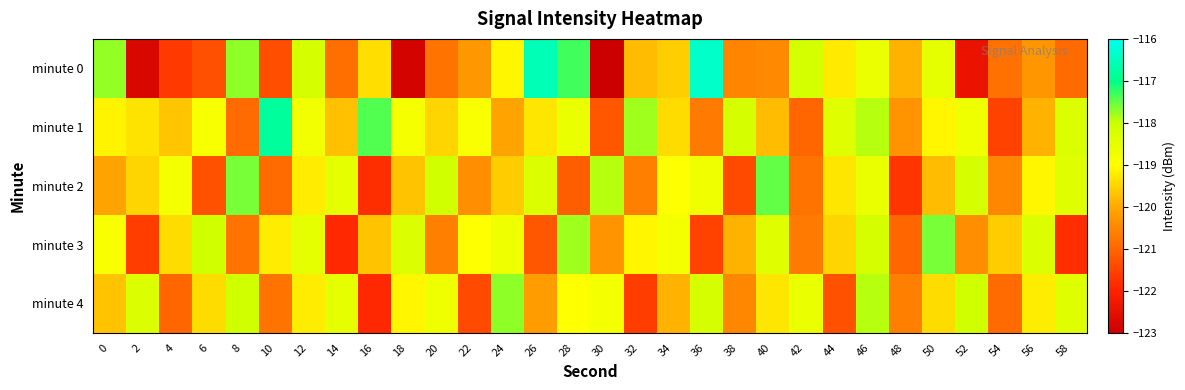

Which series has the widest spread of values?

minute 0